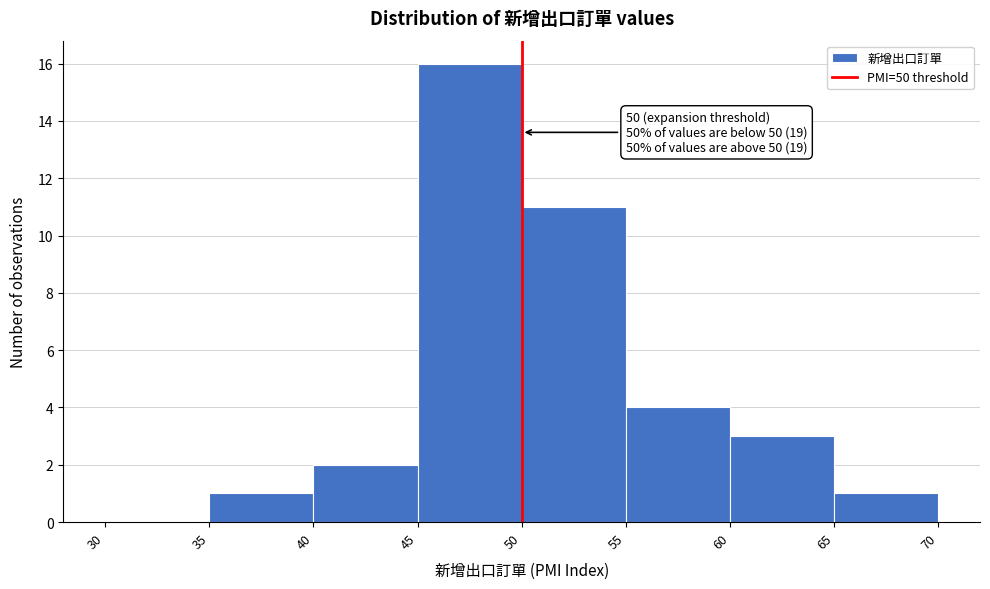

Which range on the x-axis has the tallest bar?

45 to 50